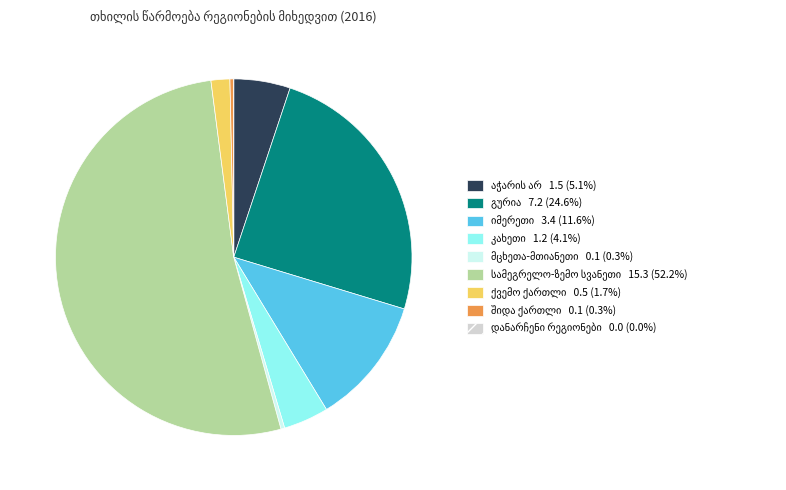

Is there any slice that represents more than half of the pie?

Yes